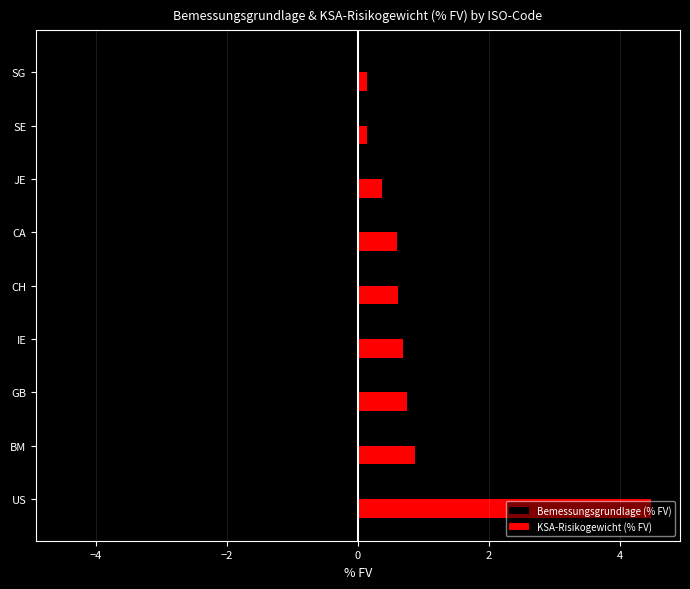

What is the average value of the Bemessungsgrundlage (% FV) series?

-1.0